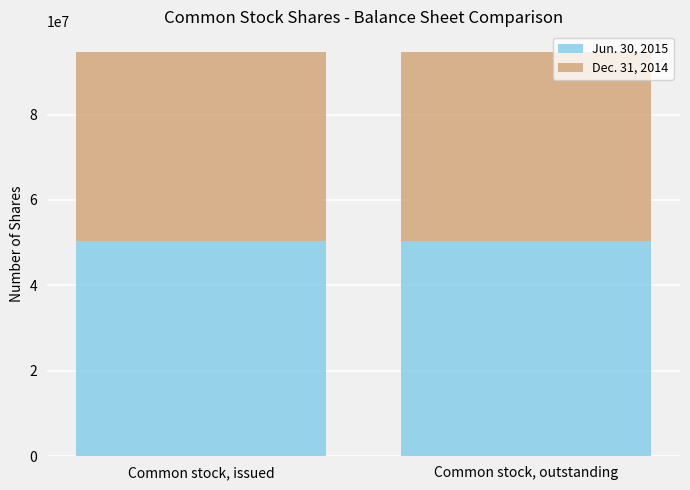

What is the total value across all series at Common stock, issued?

94744487